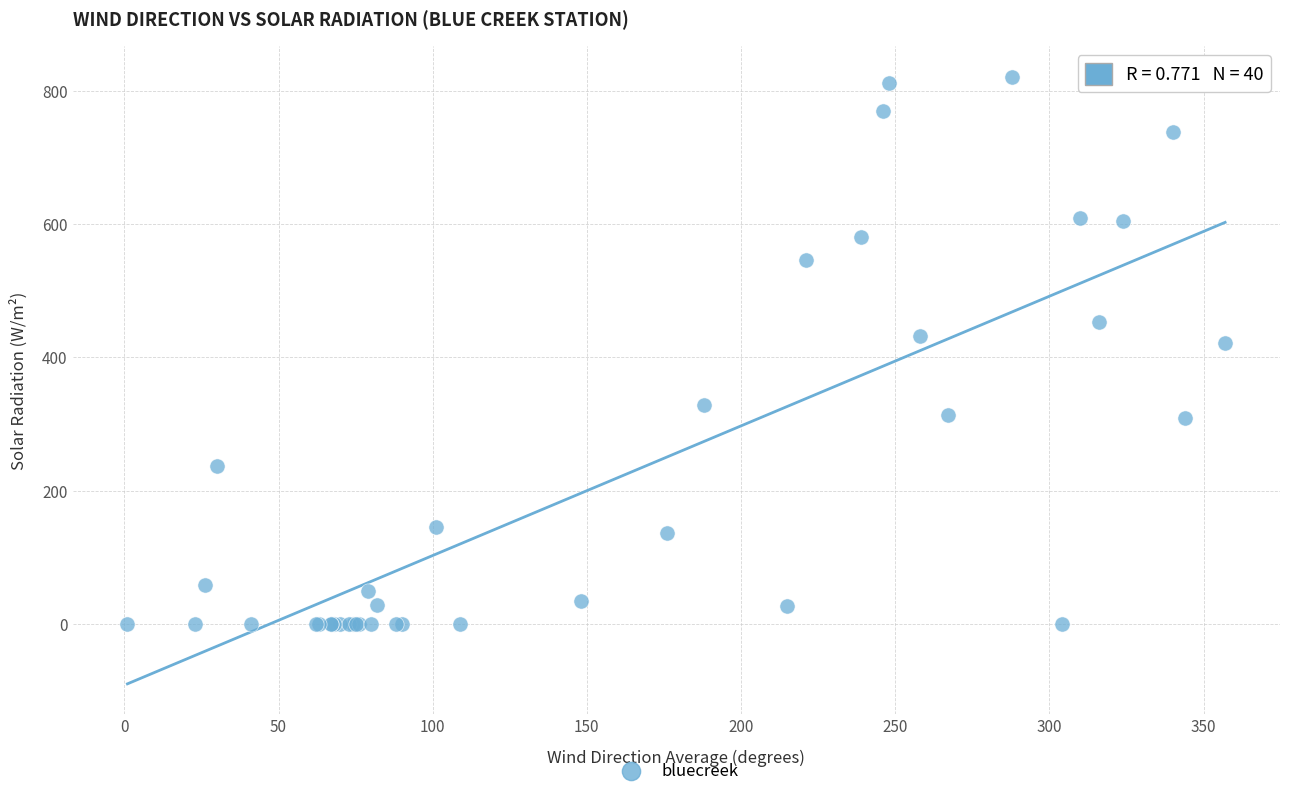

What Y value in the scatter plot is closest to 410?

421.0